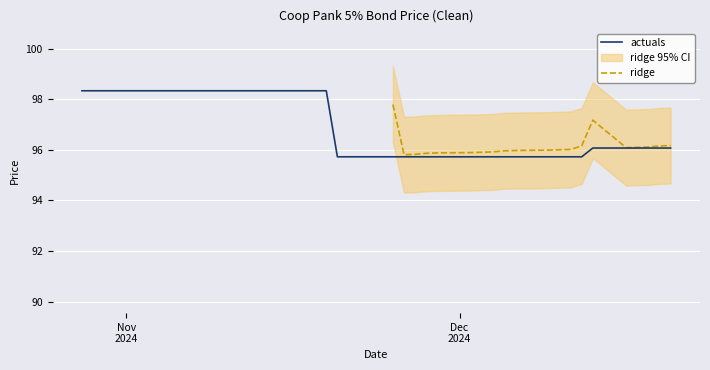

What is the minimum value for actuals?

95.7